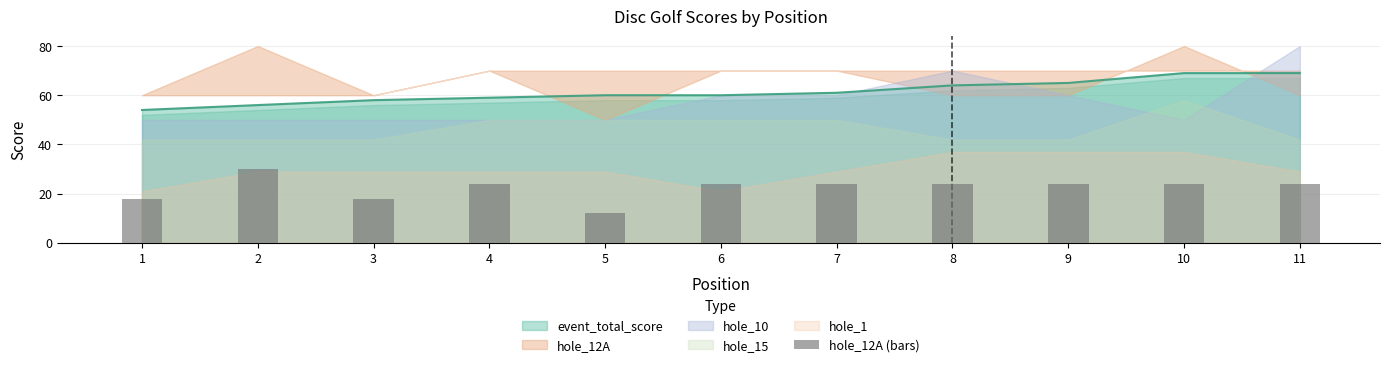

Where does the data first go above 24?

2